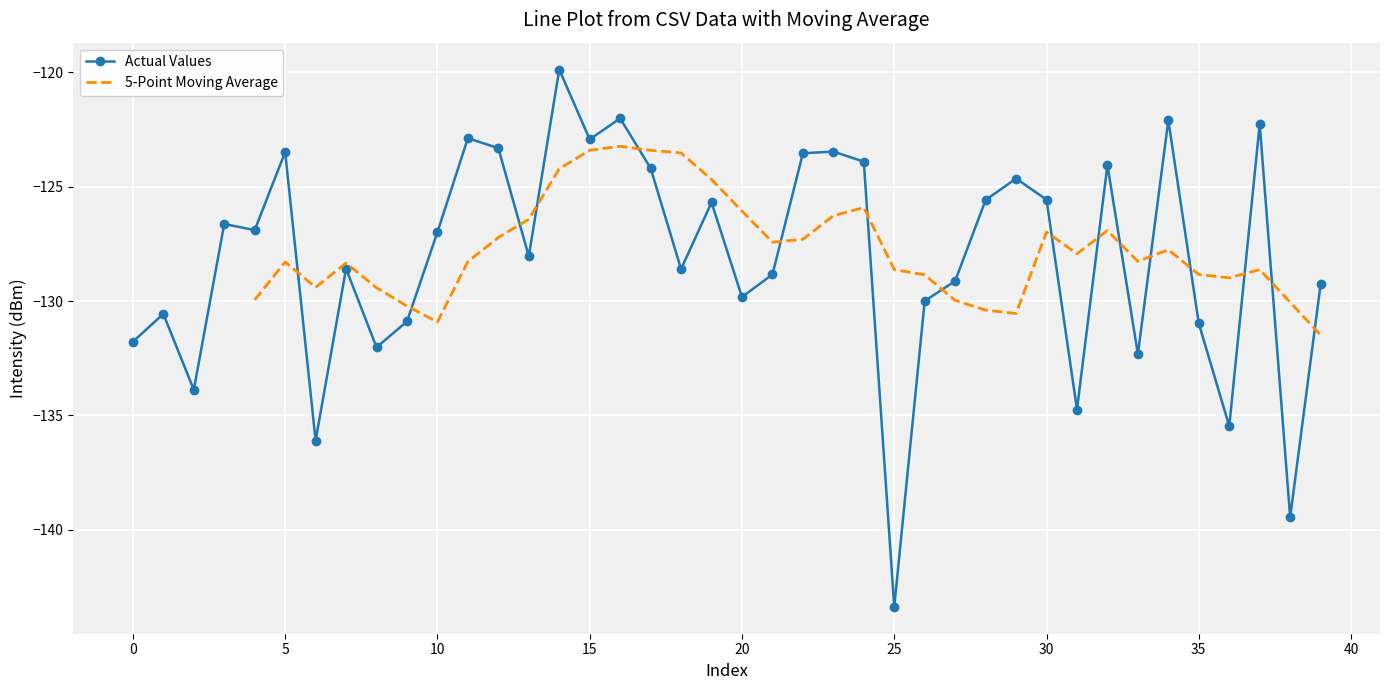

The Actual Values series shows -163.4 at 15. True or false?

False